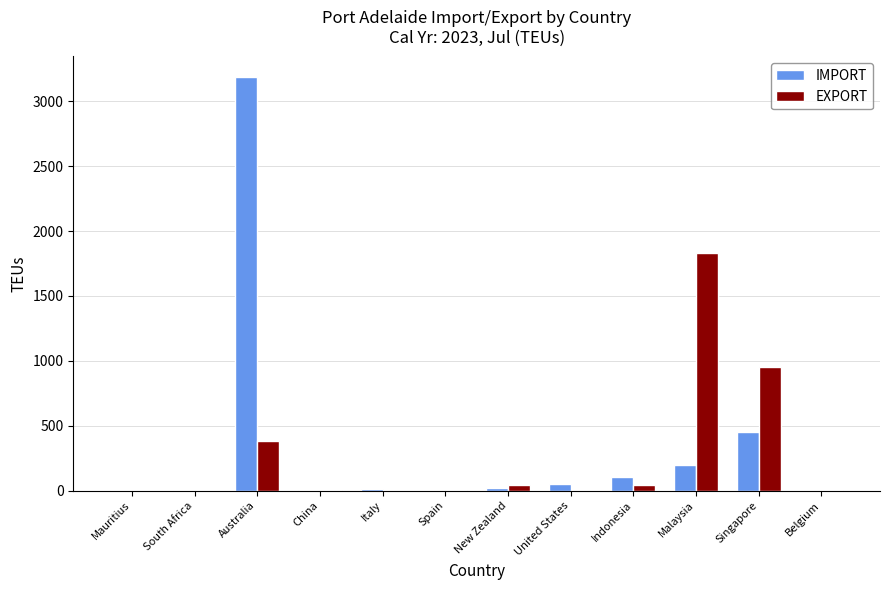

Count the number of categories in the chart.

12